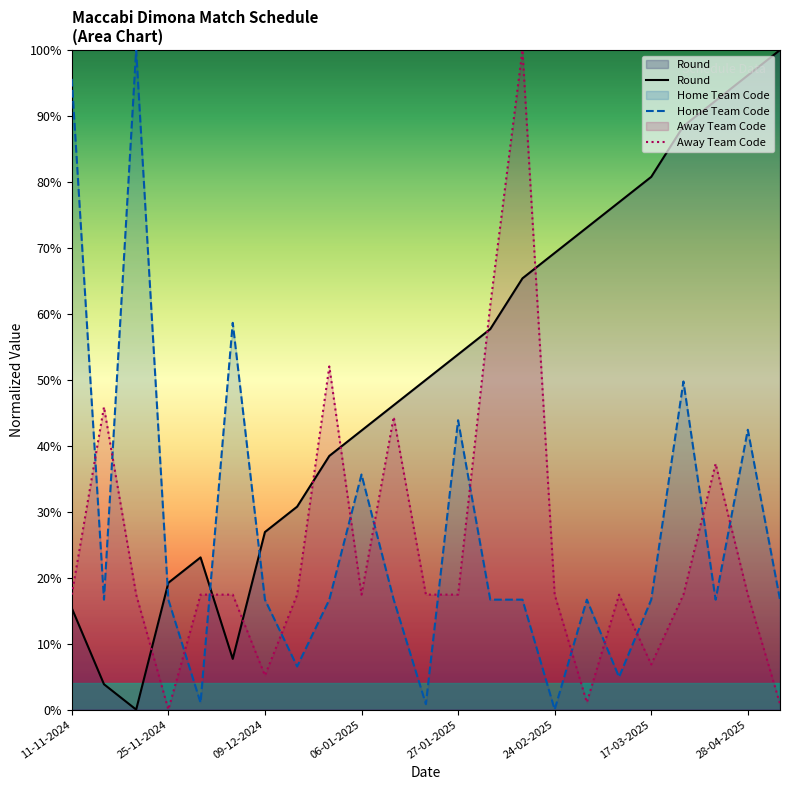

What is the difference between the maximum and minimum values in the Home Team Code series?

100.0